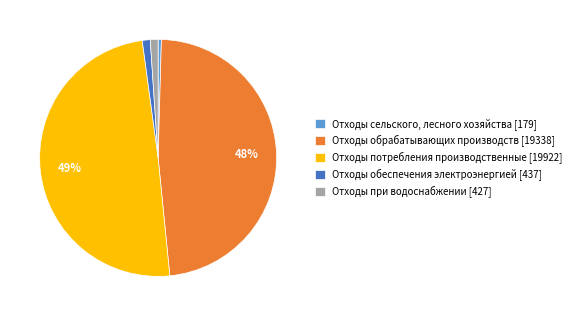

The Отходы обрабатывающих производств [19338] slice represents 48% of the pie. True or false?

True